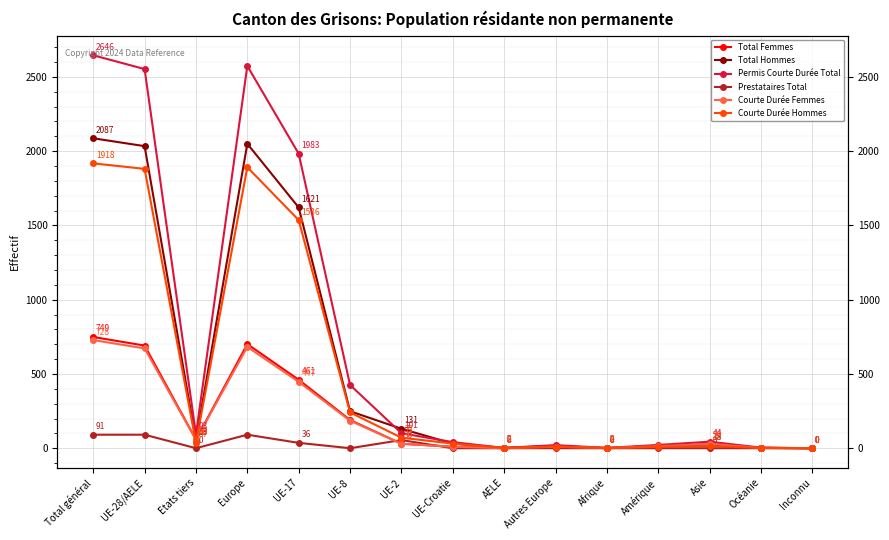

At which label is Prestataires Total closest to 45?

UE-17